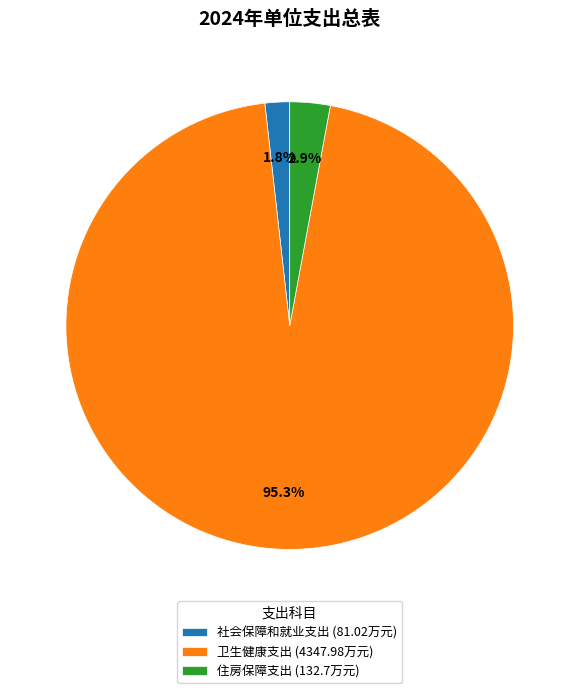

What is the largest slice in the pie chart?

卫生健康支出